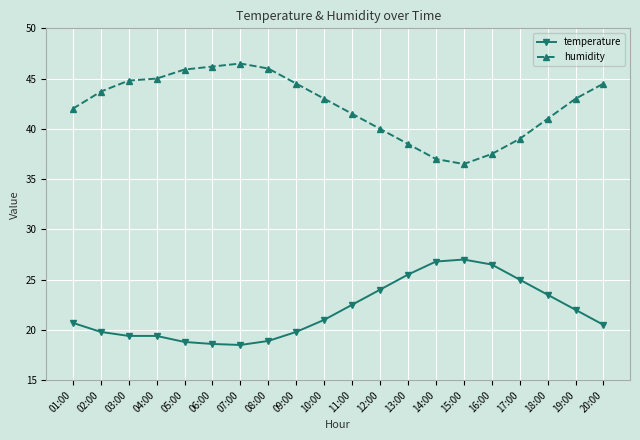

Rank the series by their maximum value, from lowest to highest.

temperature, humidity